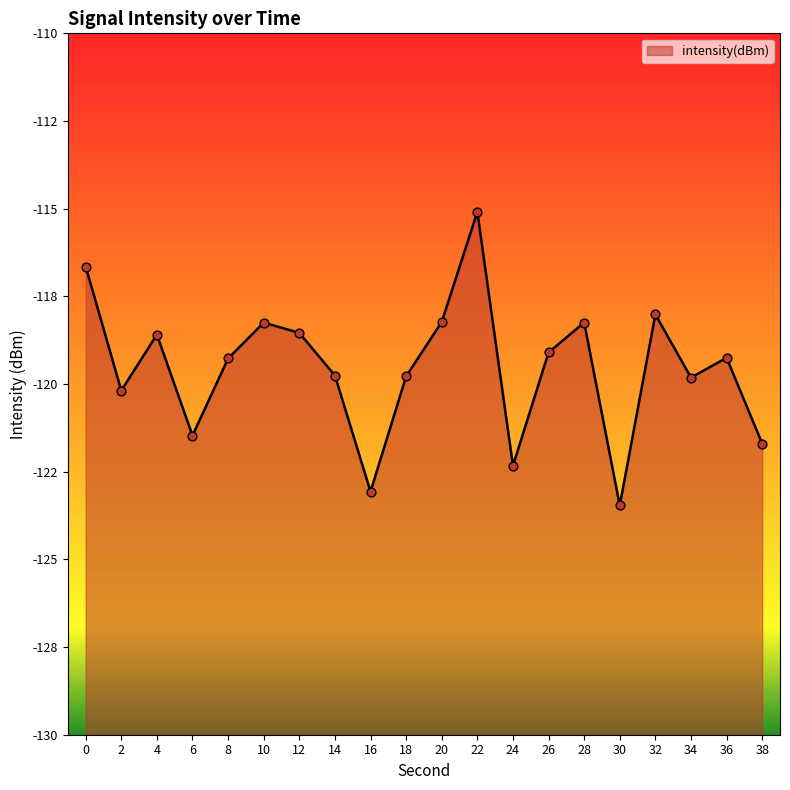

Between 8 and 38, which is larger?

8